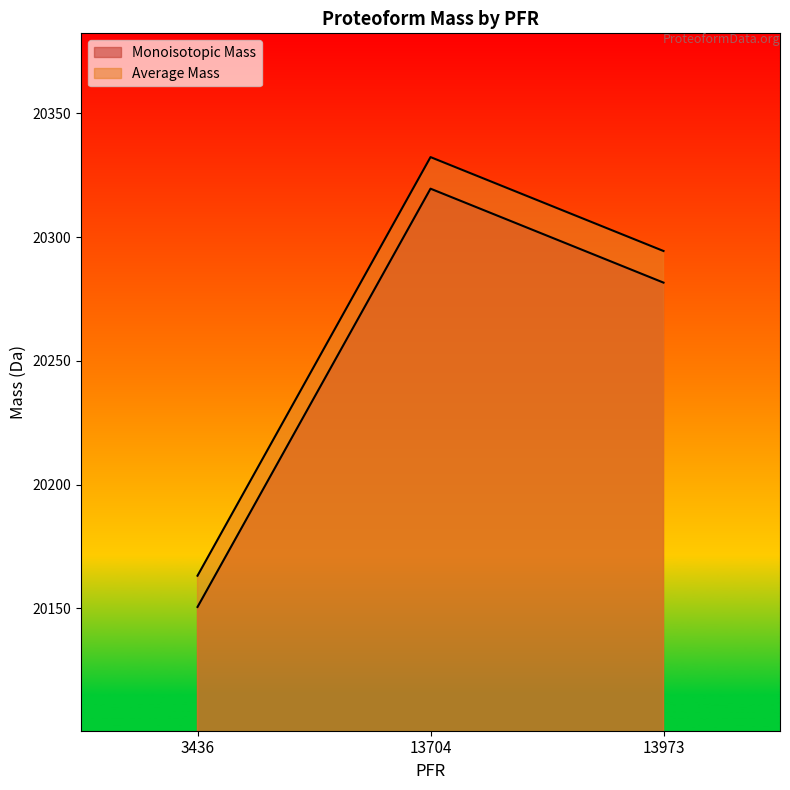

At which label does Average Mass first exceed 20294?

13704